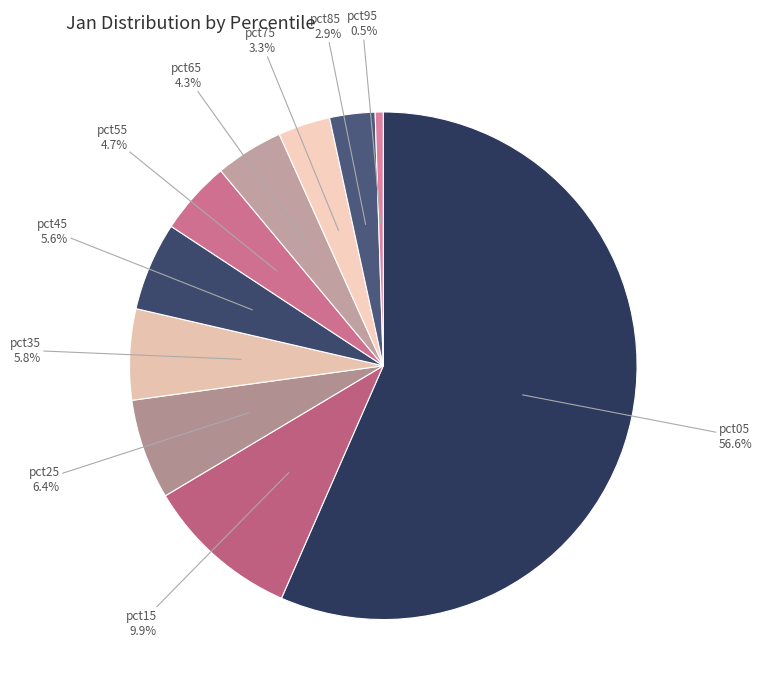

To the nearest percent, what is the difference between the largest and smallest slice percentages?

56%